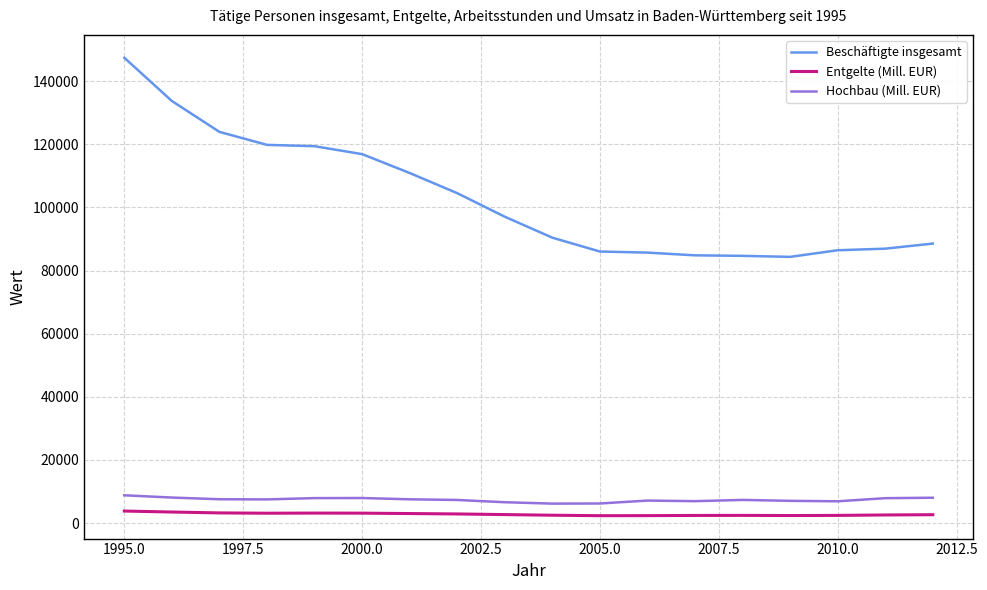

What is the lowest value of the Beschäftigte insgesamt series?

84325